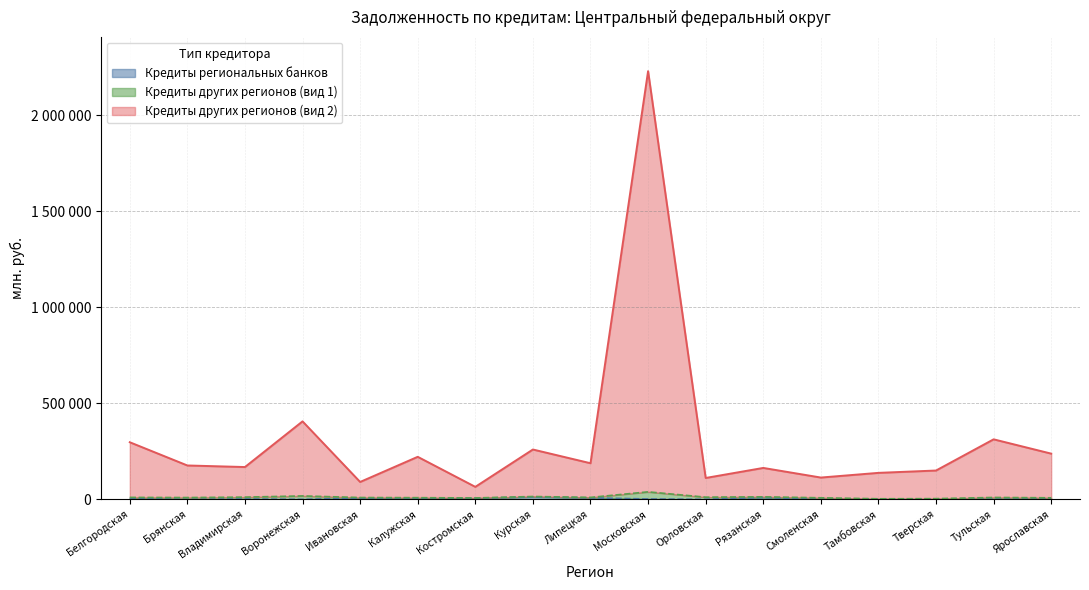

At which category is the sum across all series the highest?

Московская